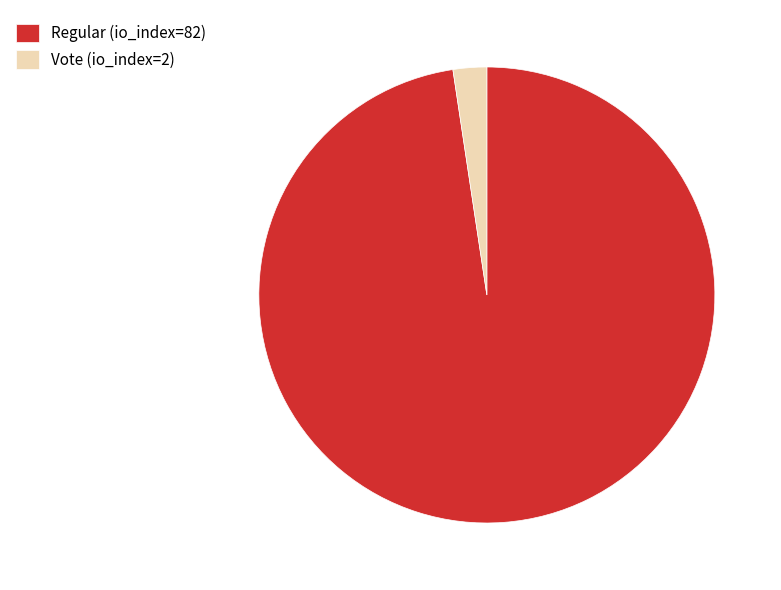

How many slices are in this pie chart?

2